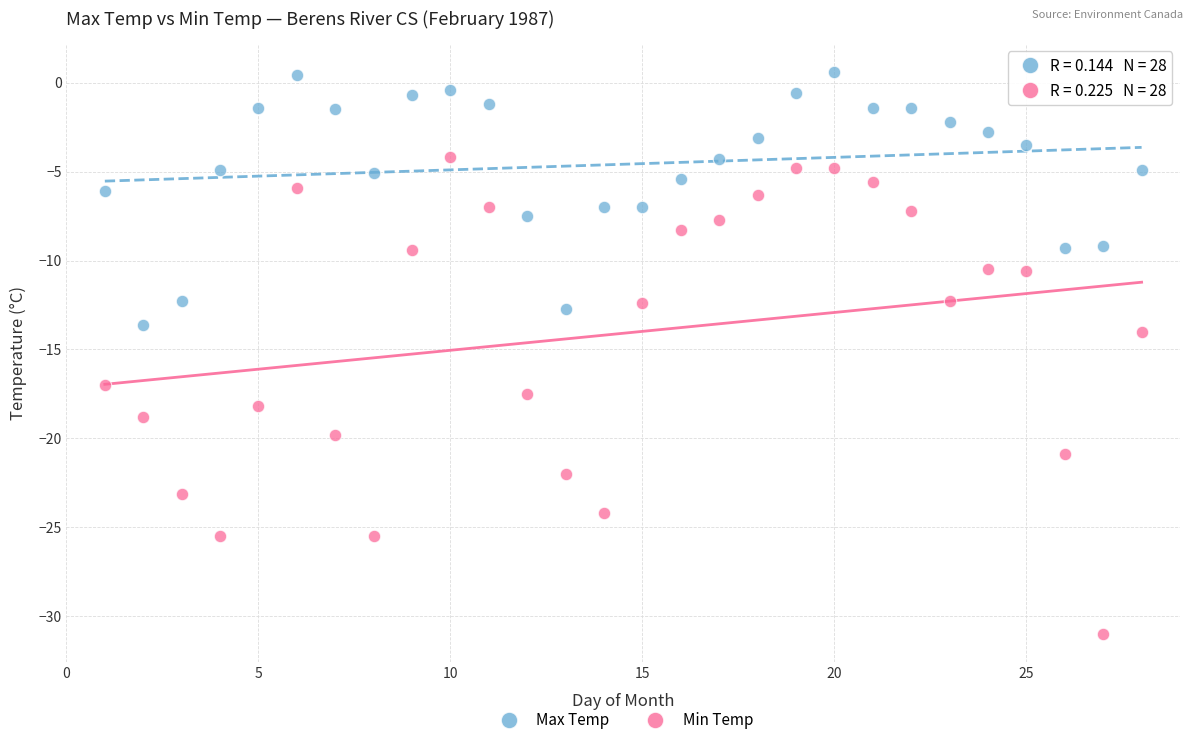

Which series reaches the minimum Y coordinate?

Min Temp